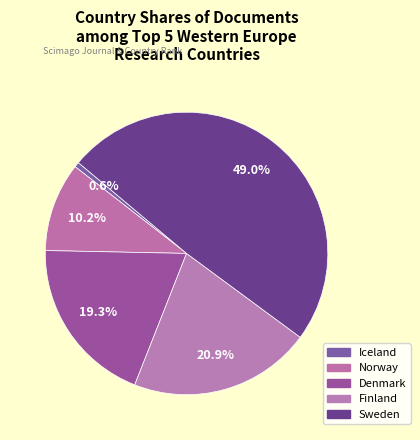

To the nearest percent, what is the average slice percentage?

20%